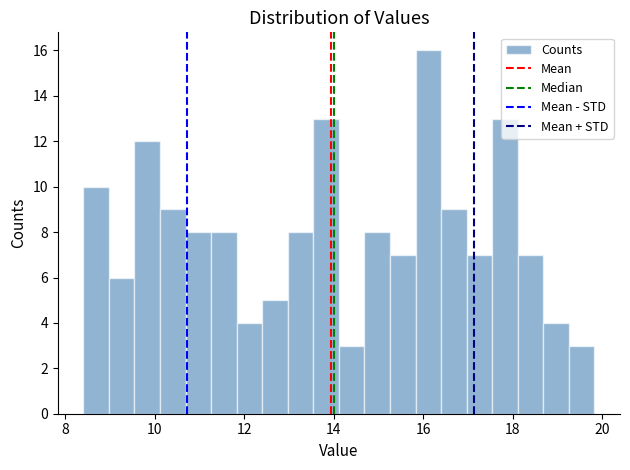

Read against the x-axis, roughly where is the centre of the tallest bar?

16.2